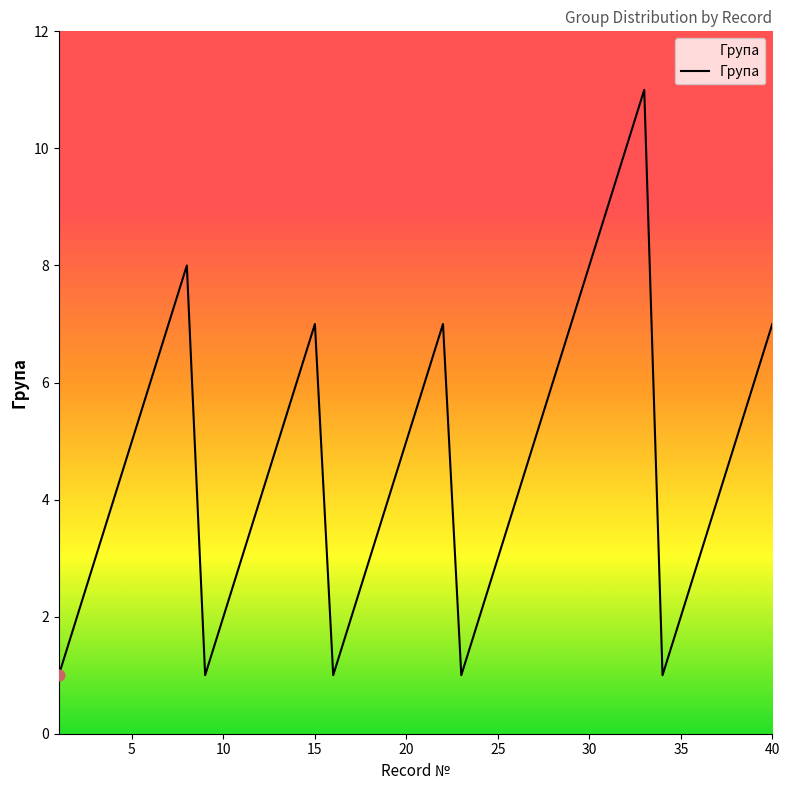

What is the maximum value shown in the chart?

11